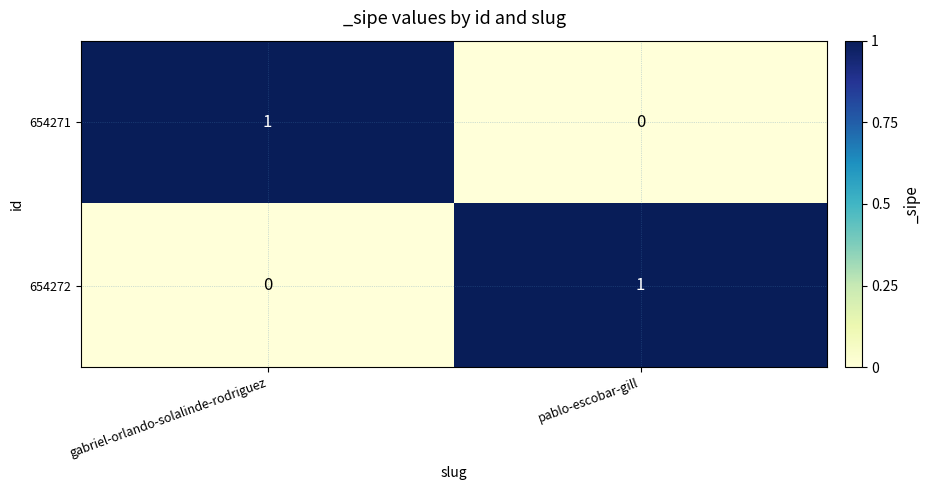

Which category has the lowest value in the 654272 series?

gabriel-orlando-solalinde-rodriguez